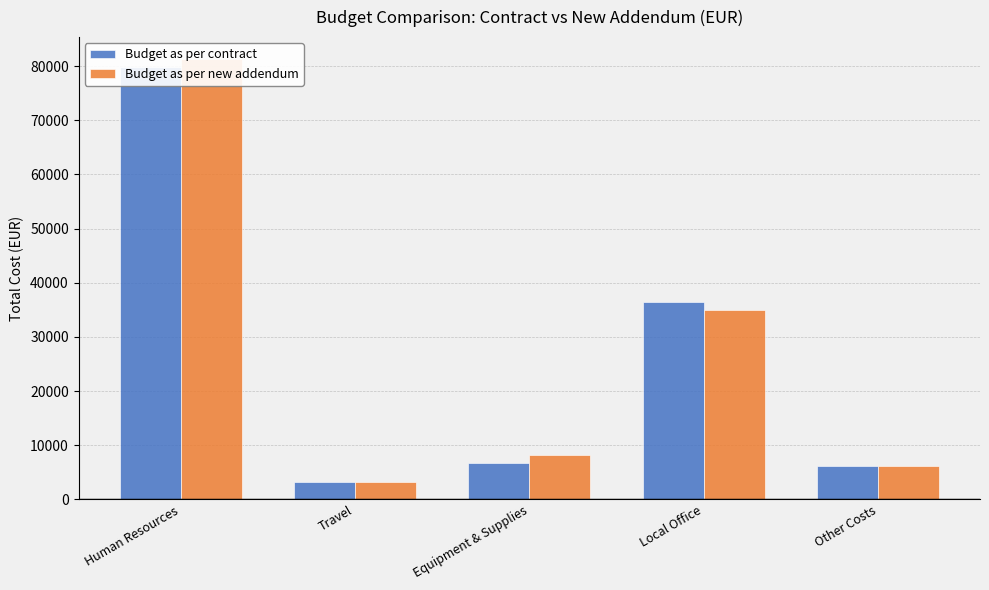

Reading left to right, list all the values displayed in this chart.

Budget as per contract: Human Resources=79800	Travel=3200	Equipment & Supplies=6700	Local Office=36480	Other Costs=6200
Budget as per new addendum: Human Resources=81300	Travel=3200	Equipment & Supplies=8200	Local Office=34980	Other Costs=6200